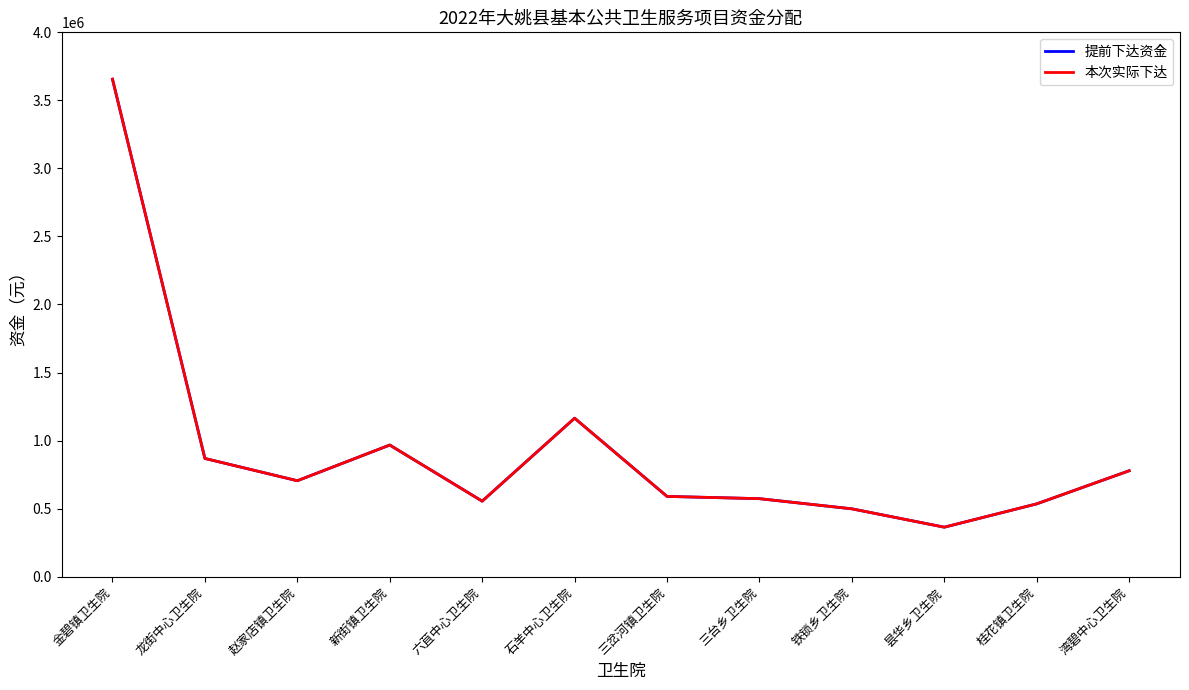

Does the chart have visible grid lines?

No